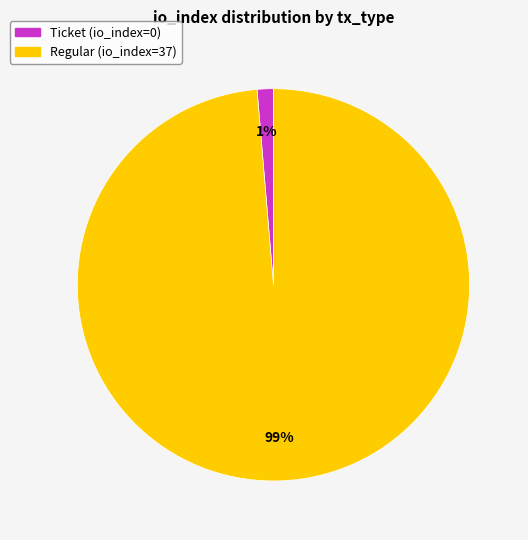

To the nearest percent, what is the average slice percentage?

50%